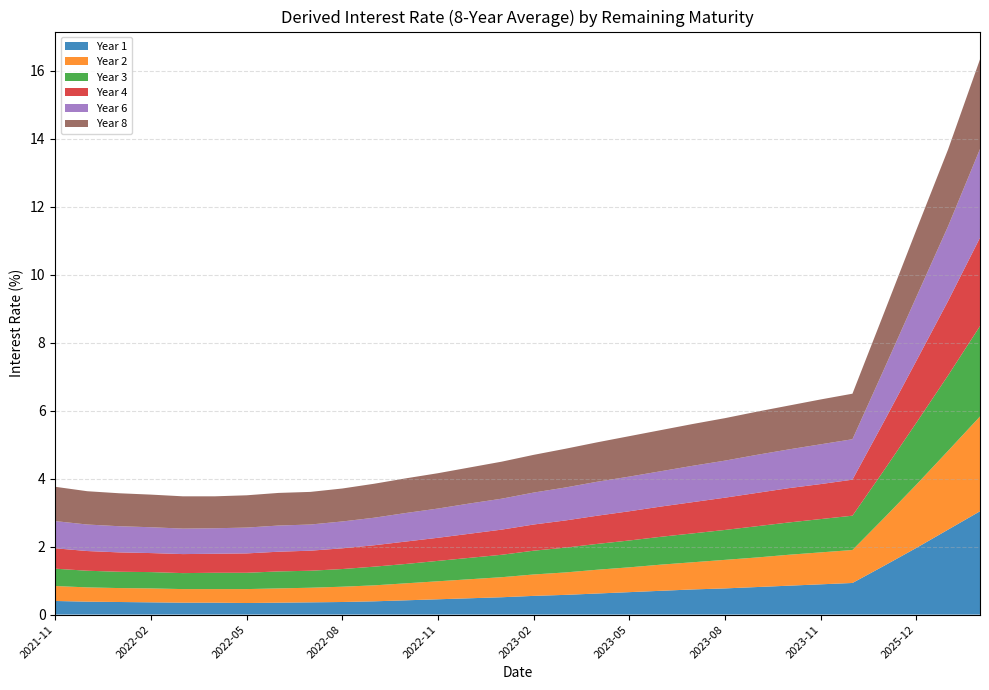

Reading right to left, what are all the values shown in this chart?

Year 1: 2027-12=3.0	2026-12=2.5	2025-12=2.0	2024-12=1.4	2023-12=0.9	2023-11=0.9	2023-10=0.8	2023-09=0.8	2023-08=0.8	2023-07=0.7	2023-06=0.7	2023-05=0.7	2023-04=0.6	2023-03=0.6	2023-02=0.6	2023-01=0.5	2022-12=0.5	2022-11=0.5	2022-10=0.4	2022-09=0.4	2022-08=0.4	2022-07=0.4	2022-06=0.3	2022-05=0.3	2022-04=0.3	2022-03=0.3	2022-02=0.4	2022-01=0.4	2021-12=0.4	2021-11=0.4
Year 2: 2027-12=2.8	2026-12=2.3	2025-12=1.9	2024-12=1.4	2023-12=1.0	2023-11=0.9	2023-10=0.9	2023-09=0.9	2023-08=0.8	2023-07=0.8	2023-06=0.8	2023-05=0.7	2023-04=0.7	2023-03=0.7	2023-02=0.6	2023-01=0.6	2022-12=0.6	2022-11=0.5	2022-10=0.5	2022-09=0.5	2022-08=0.5	2022-07=0.4	2022-06=0.4	2022-05=0.4	2022-04=0.4	2022-03=0.4	2022-02=0.4	2022-01=0.4	2021-12=0.4	2021-11=0.4
Year 3: 2027-12=2.7	2026-12=2.2	2025-12=1.8	2024-12=1.4	2023-12=1.0	2023-11=1.0	2023-10=0.9	2023-09=0.9	2023-08=0.9	2023-07=0.8	2023-06=0.8	2023-05=0.8	2023-04=0.8	2023-03=0.7	2023-02=0.7	2023-01=0.7	2022-12=0.6	2022-11=0.6	2022-10=0.6	2022-09=0.6	2022-08=0.5	2022-07=0.5	2022-06=0.5	2022-05=0.5	2022-04=0.5	2022-03=0.5	2022-02=0.5	2022-01=0.5	2021-12=0.5	2021-11=0.5
Year 4: 2027-12=2.6	2026-12=2.2	2025-12=1.8	2024-12=1.4	2023-12=1.1	2023-11=1.0	2023-10=1.0	2023-09=1.0	2023-08=0.9	2023-07=0.9	2023-06=0.9	2023-05=0.9	2023-04=0.8	2023-03=0.8	2023-02=0.8	2023-01=0.7	2022-12=0.7	2022-11=0.7	2022-10=0.7	2022-09=0.6	2022-08=0.6	2022-07=0.6	2022-06=0.6	2022-05=0.6	2022-04=0.6	2022-03=0.6	2022-02=0.6	2022-01=0.6	2021-12=0.6	2021-11=0.6
Year 6: 2027-12=2.6	2026-12=2.2	2025-12=1.9	2024-12=1.5	2023-12=1.2	2023-11=1.2	2023-10=1.1	2023-09=1.1	2023-08=1.1	2023-07=1.1	2023-06=1.0	2023-05=1.0	2023-04=1.0	2023-03=1.0	2023-02=0.9	2023-01=0.9	2022-12=0.9	2022-11=0.9	2022-10=0.8	2022-09=0.8	2022-08=0.8	2022-07=0.8	2022-06=0.8	2022-05=0.8	2022-04=0.8	2022-03=0.8	2022-02=0.8	2022-01=0.8	2021-12=0.8	2021-11=0.8
Year 8: 2027-12=2.6	2026-12=2.3	2025-12=2.0	2024-12=1.7	2023-12=1.3	2023-11=1.3	2023-10=1.3	2023-09=1.3	2023-08=1.2	2023-07=1.2	2023-06=1.2	2023-05=1.2	2023-04=1.2	2023-03=1.1	2023-02=1.1	2023-01=1.1	2022-12=1.1	2022-11=1.0	2022-10=1.0	2022-09=1.0	2022-08=1.0	2022-07=1.0	2022-06=1.0	2022-05=0.9	2022-04=0.9	2022-03=0.9	2022-02=1.0	2022-01=1.0	2021-12=1.0	2021-11=1.0